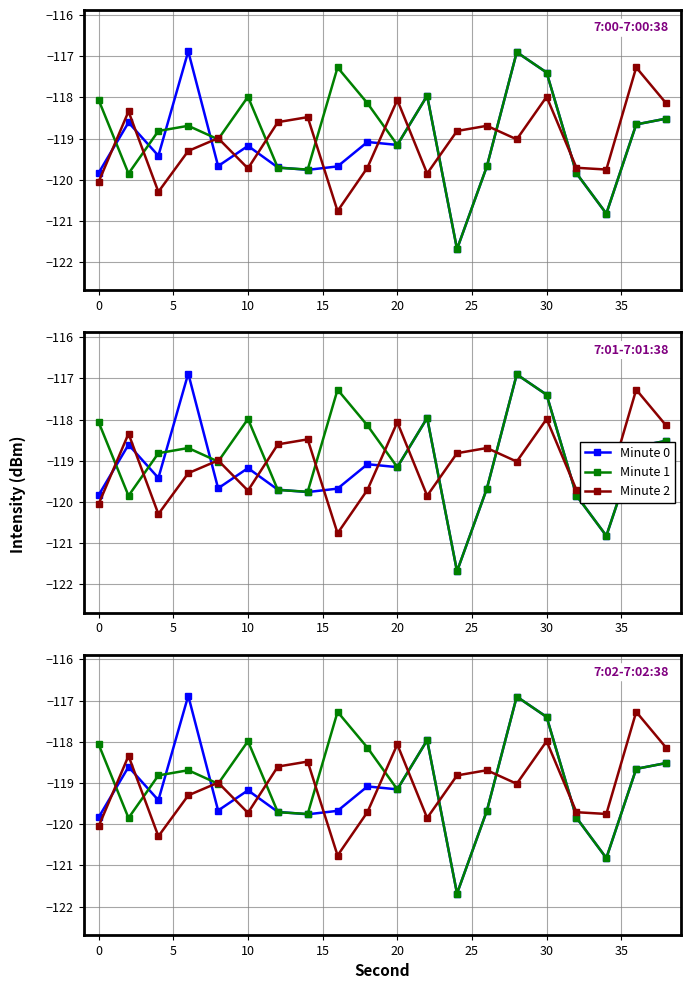

List the series in order of their overall mean, highest first.

Minute 1, Minute 2, Minute 0